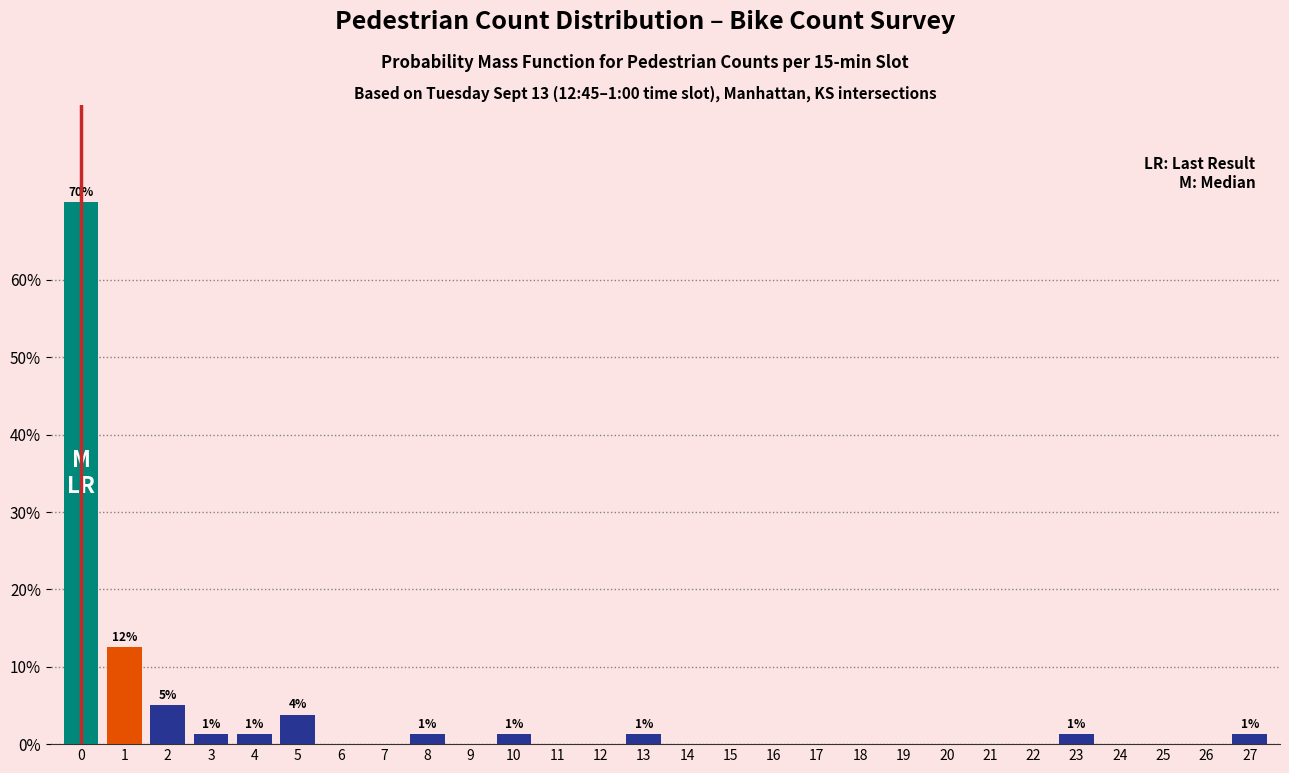

The chart shows a value of -42.0 at 26. True or false?

False